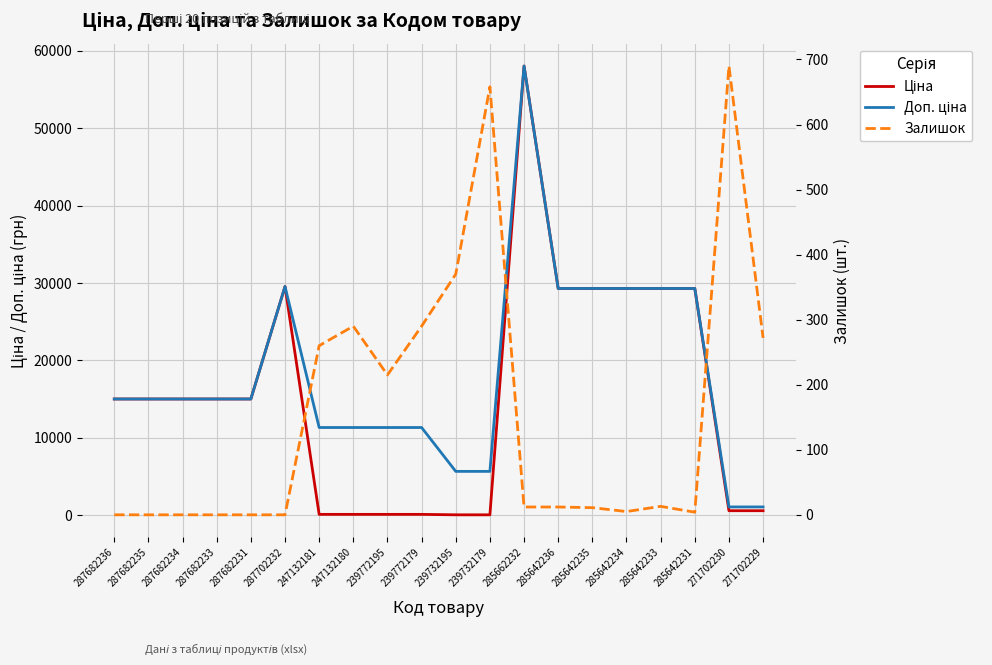

What is the average value of the Ціна series?

15544.8